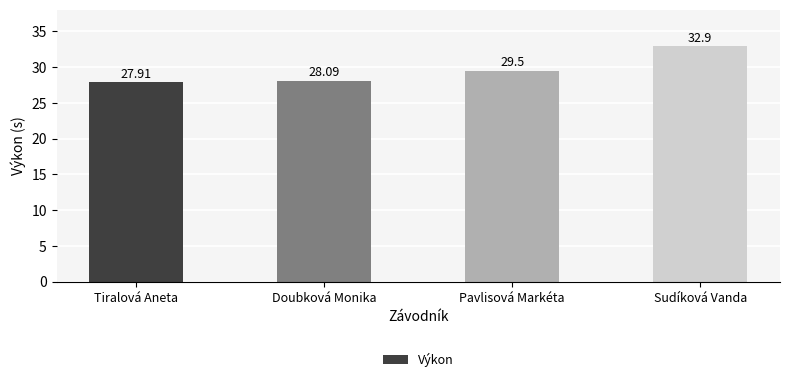

What is the label of the 1st bar from the left?

Tiralová Aneta